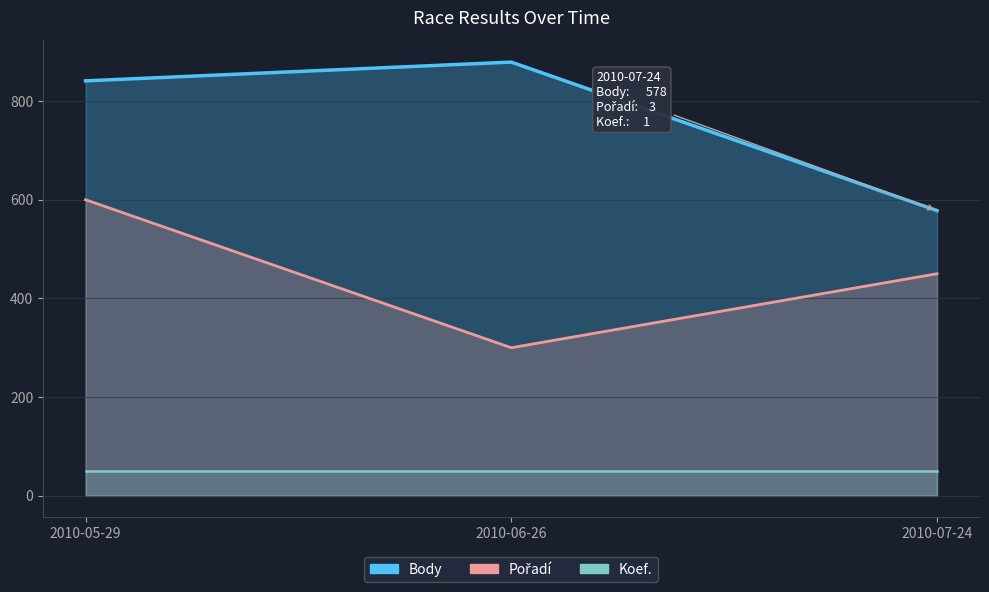

List the series in order of their peak value, highest first.

Body, Pořadí, Koef.